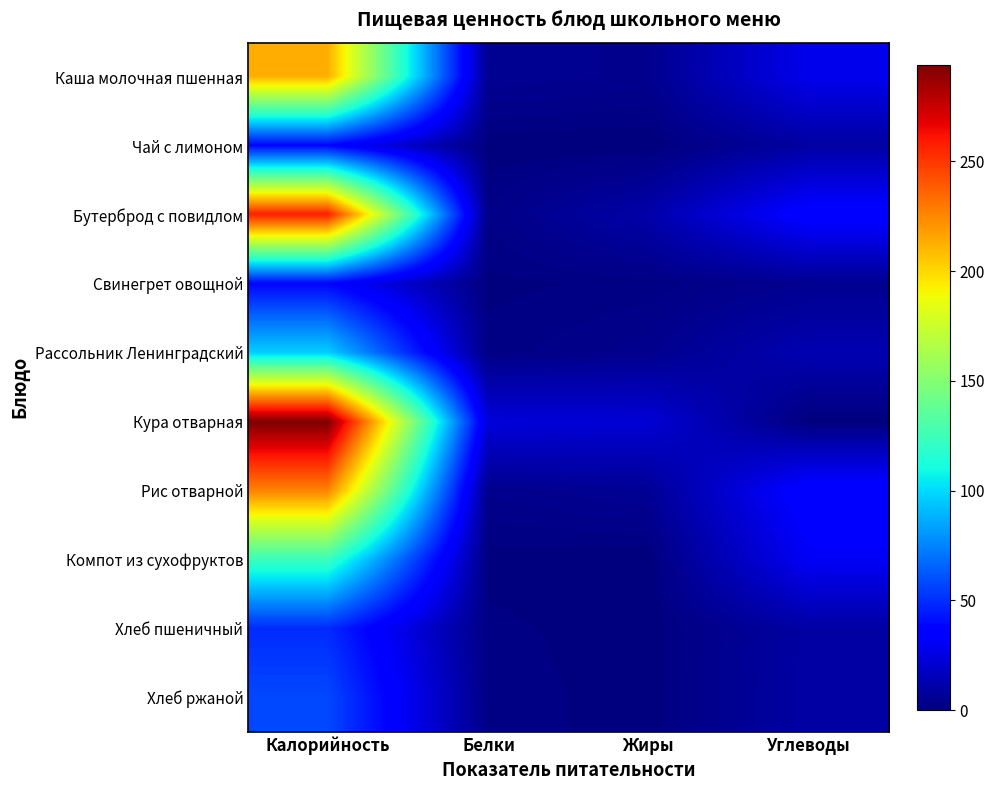

Reading right to left, transcribe all the data shown in this chart.

Каша молочная пшенная: Углеводы=28.3	Жиры=4.2	Белки=5.4	Калорийность=213.0
Чай с лимоном: Углеводы=9.3	Жиры=0.0	Белки=0.2	Калорийность=38.0
Бутерброд с повидлом: Углеводы=37.0	Жиры=11.2	Белки=2.4	Калорийность=258.0
Свинегрет овощной: Углеводы=4.6	Жиры=1.5	Белки=0.8	Калорийность=38.0
Рассольник Ленинградский: Углеводы=13.3	Жиры=4.1	Белки=1.7	Калорийность=96.6
Кура отварная: Углеводы=0.3	Жиры=22.2	Белки=23.5	Калорийность=294.0
Рис отварной: Углеводы=37.8	Жиры=6.0	Белки=3.8	Калорийность=226.5
Компот из сухофруктов: Углеводы=30.9	Жиры=0.1	Белки=0.5	Калорийность=123.0
Хлеб пшеничный: Углеводы=9.7	Жиры=0.2	Белки=1.6	Калорийность=49.2
Хлеб ржаной: Углеводы=10.0	Жиры=0.4	Белки=2.0	Калорийность=57.9